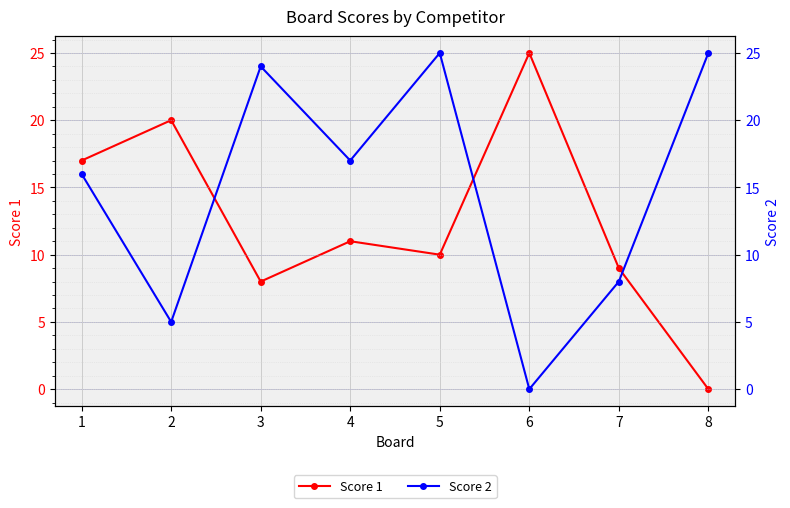

What is the difference between the second highest and minimum values in the Score 2 series?

25